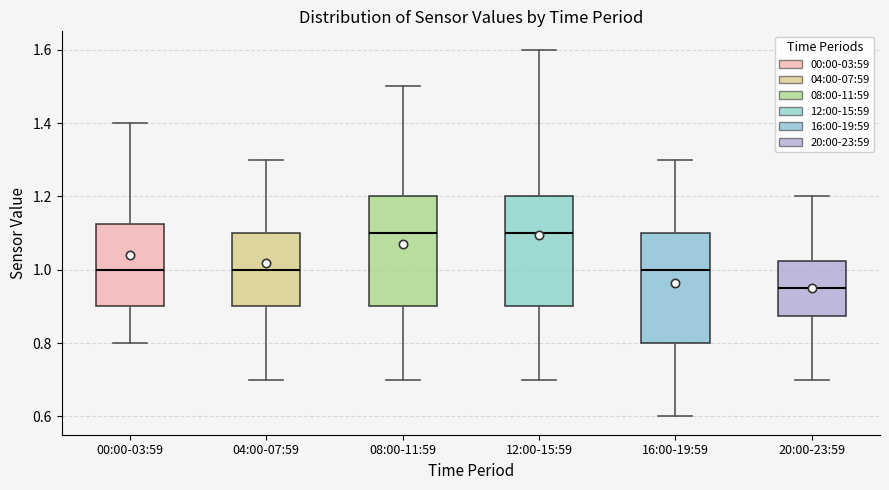

Reading left to right, transcribe this box plot: for each box, give where its median line is, the range the box spans, and where its two whiskers end, as read against the y-axis. The values are not printed on the chart, so give them approximately, as read against the axis.

00:00-03:59: median 1.00, box 0.90 to 1.12, whiskers 0.80 to 1.40
04:00-07:59: median 1.00, box 0.90 to 1.10, whiskers 0.70 to 1.30
08:00-11:59: median 1.10, box 0.90 to 1.20, whiskers 0.70 to 1.50
12:00-15:59: median 1.10, box 0.90 to 1.20, whiskers 0.70 to 1.60
16:00-19:59: median 1.00, box 0.80 to 1.10, whiskers 0.60 to 1.30
20:00-23:59: median 0.96, box 0.88 to 1.02, whiskers 0.70 to 1.20